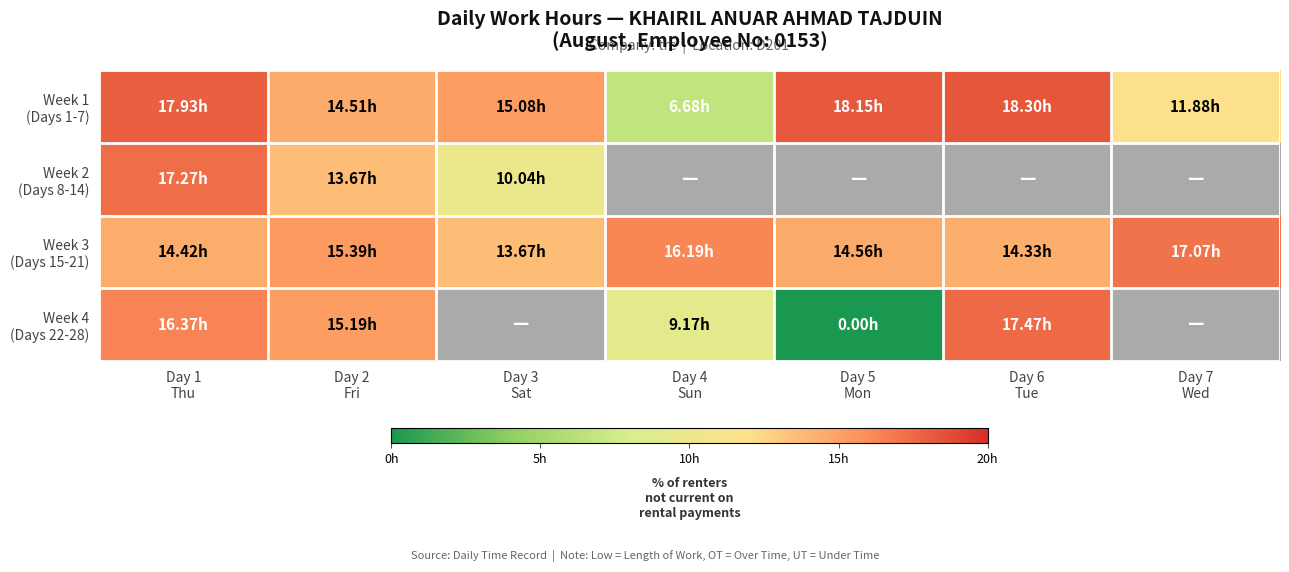

At which label is Week 3 (Days 15-21) closest to 15?

Day 2 Fri